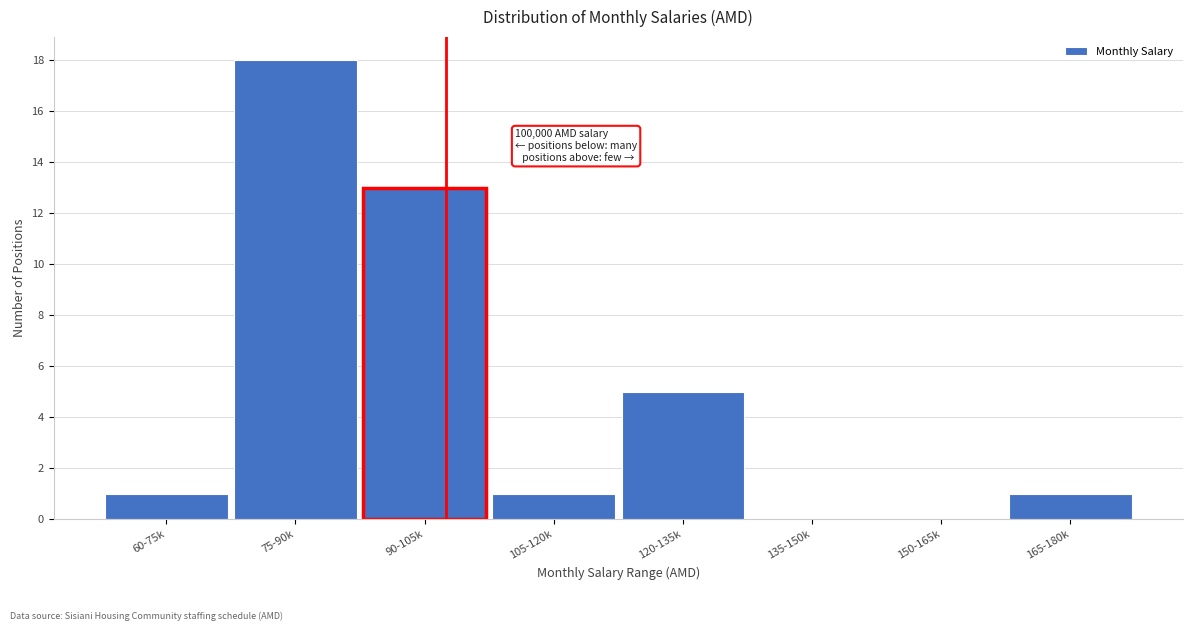

Reading left to right, transcribe all the data shown in this chart.

60-75k=1	75-90k=18	90-105k=13	105-120k=1	120-135k=5	135-150k=0	150-165k=0	165-180k=1